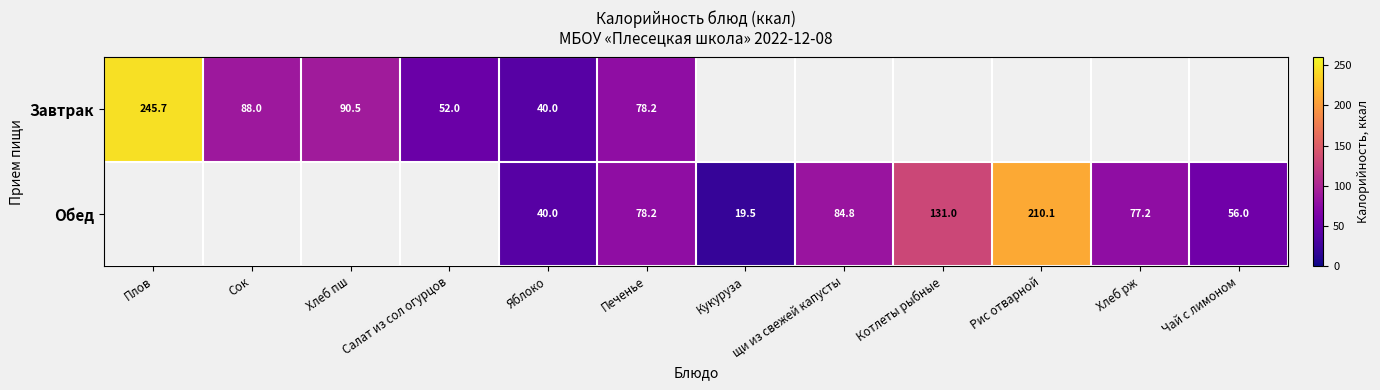

Which has a higher value, Плов or Сок?

Плов